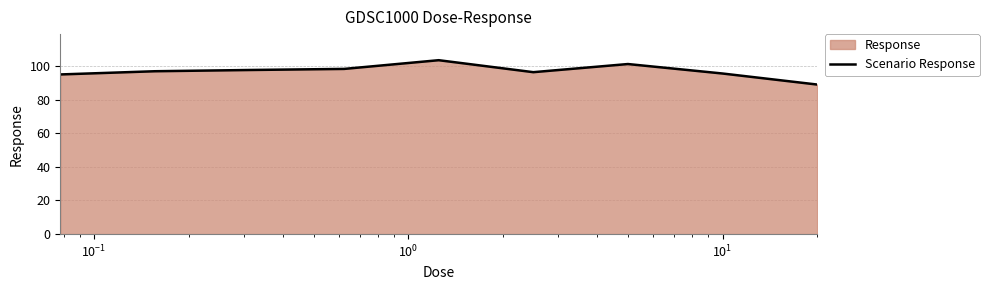

What is the difference between the maximum and minimum values?

14.5